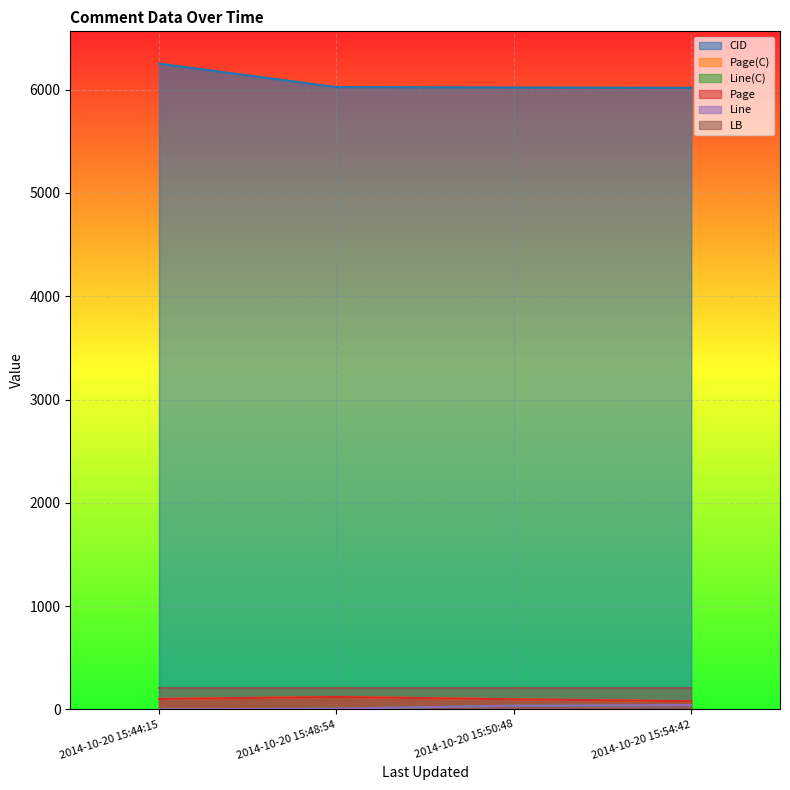

True or false: Page(C) has a value of 79 at 2014-10-20 15:54:42.

True